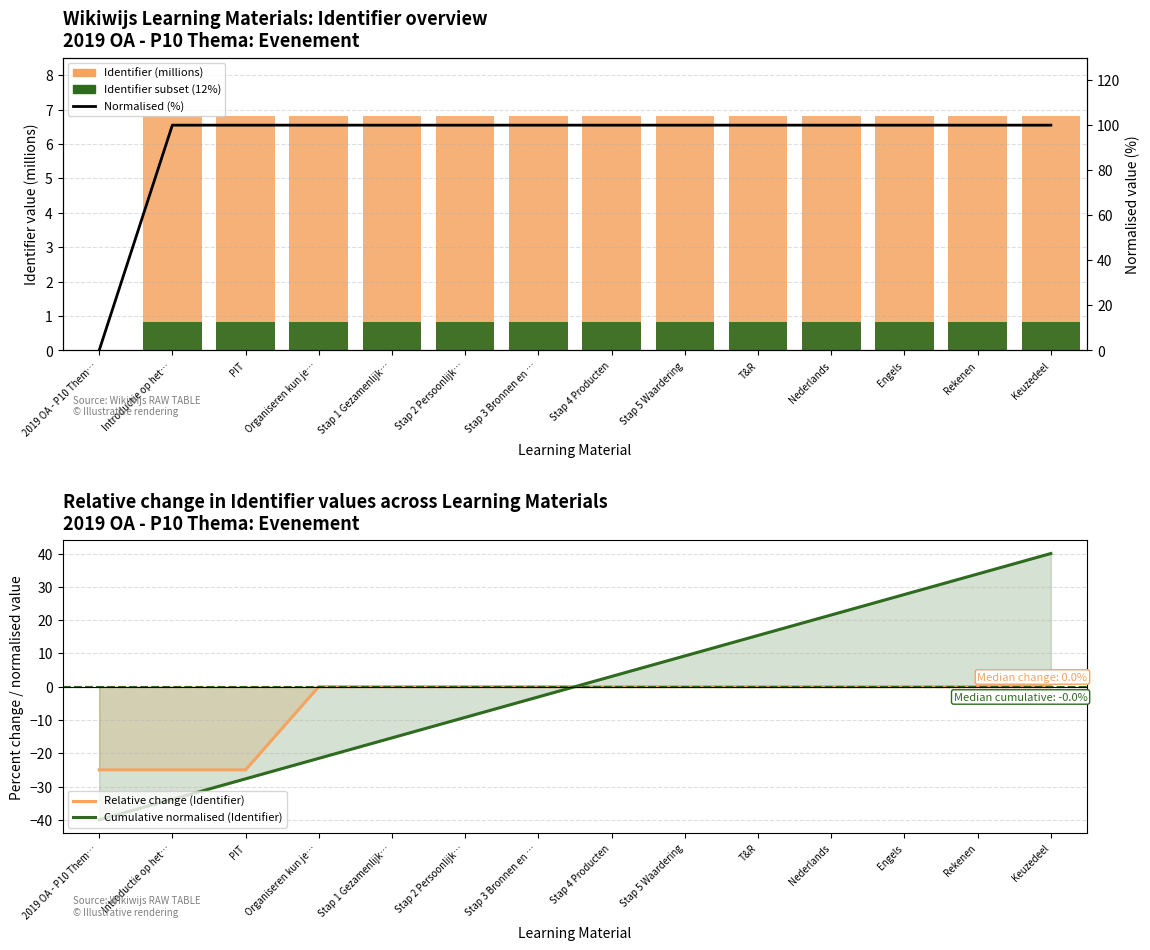

Count the number of data series in this chart.

5